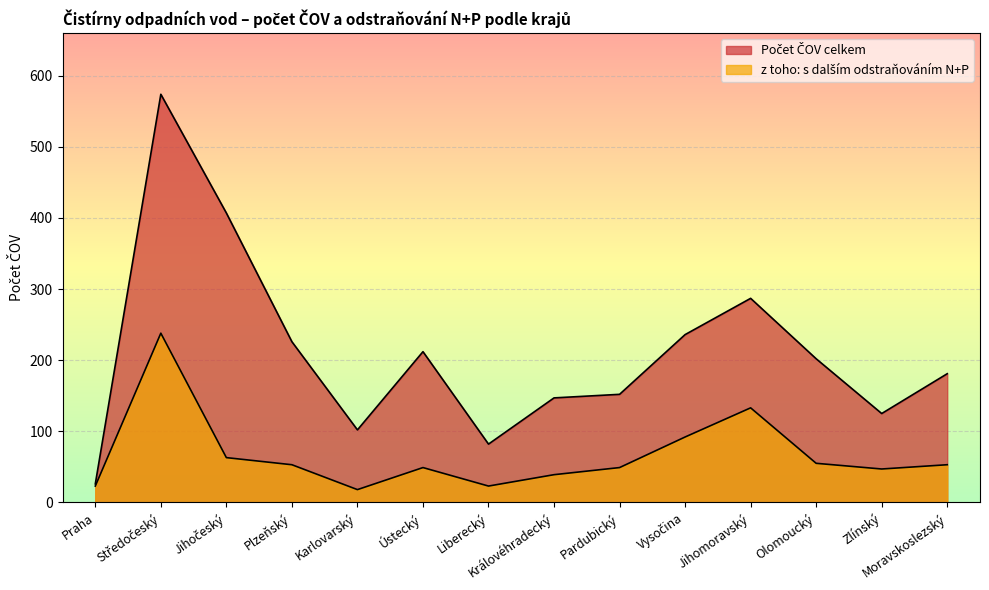

How many data points in Počet ČOV celkem are above 202?

6